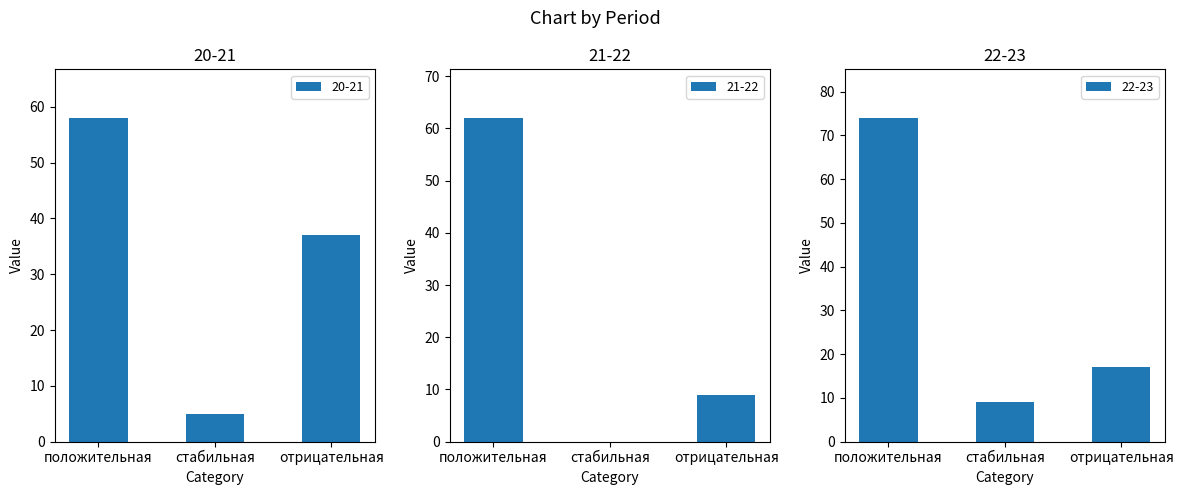

Rank the series at стабильная from highest to lowest value.

22-23, 20-21, 21-22